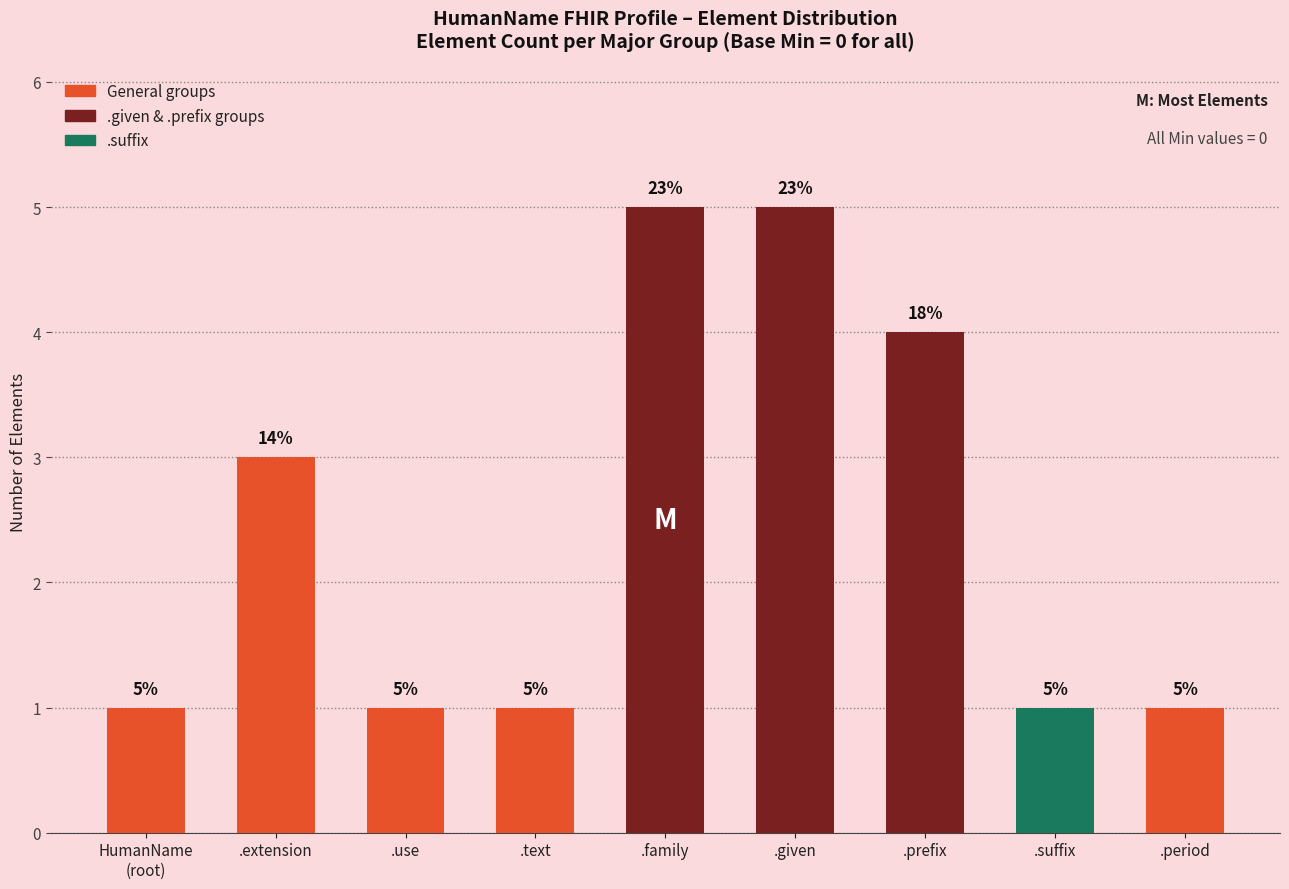

What is the sum of the values at .use and .family?

6